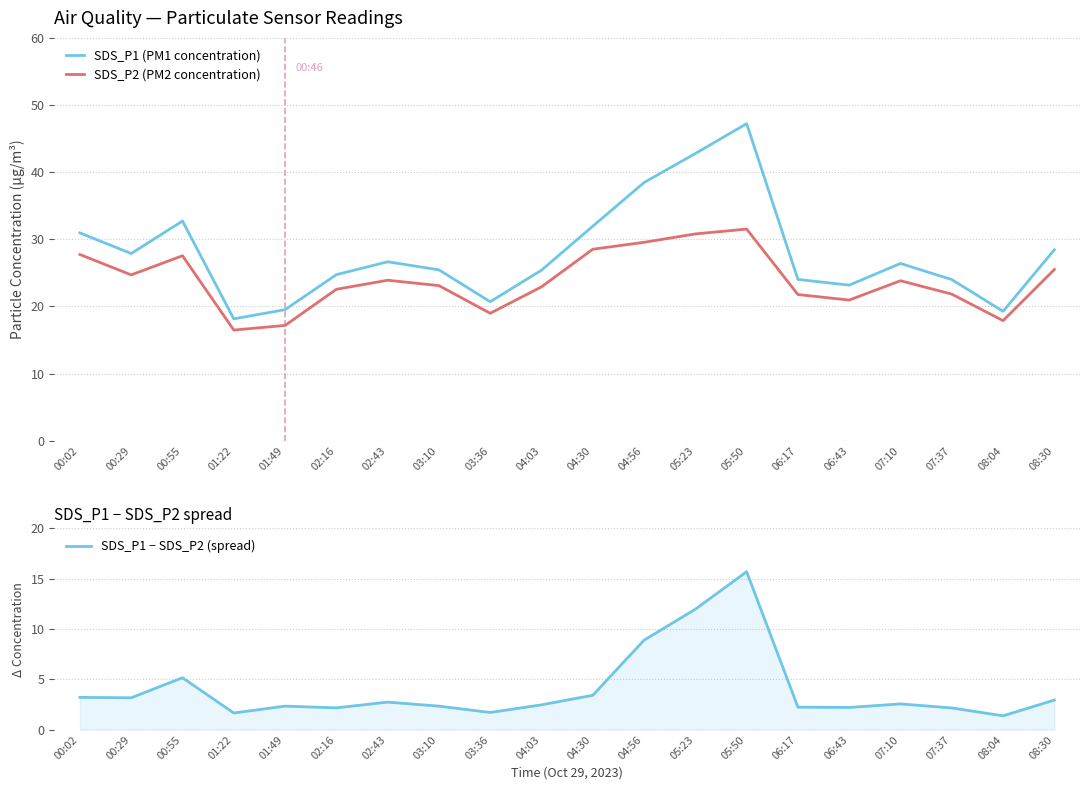

What is the label of the 2nd point from the left?

00:29